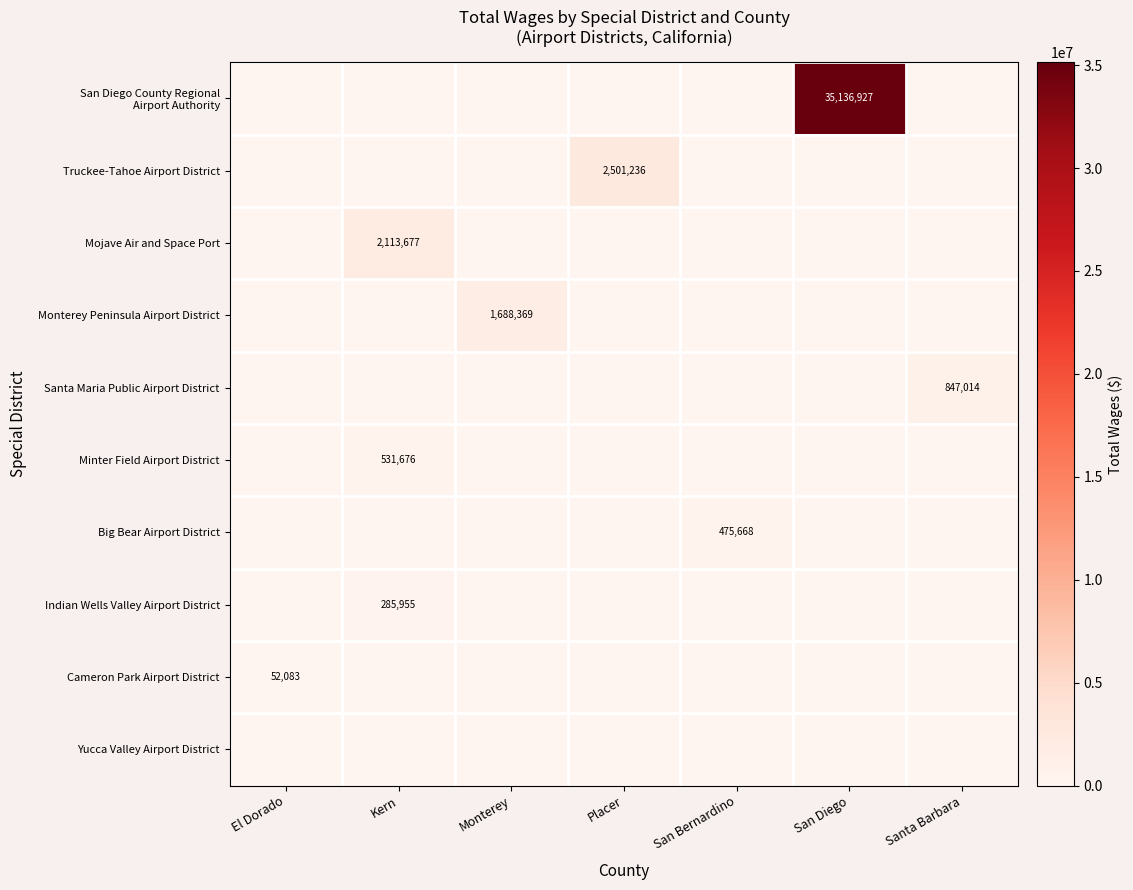

How many data points does each series have?

7